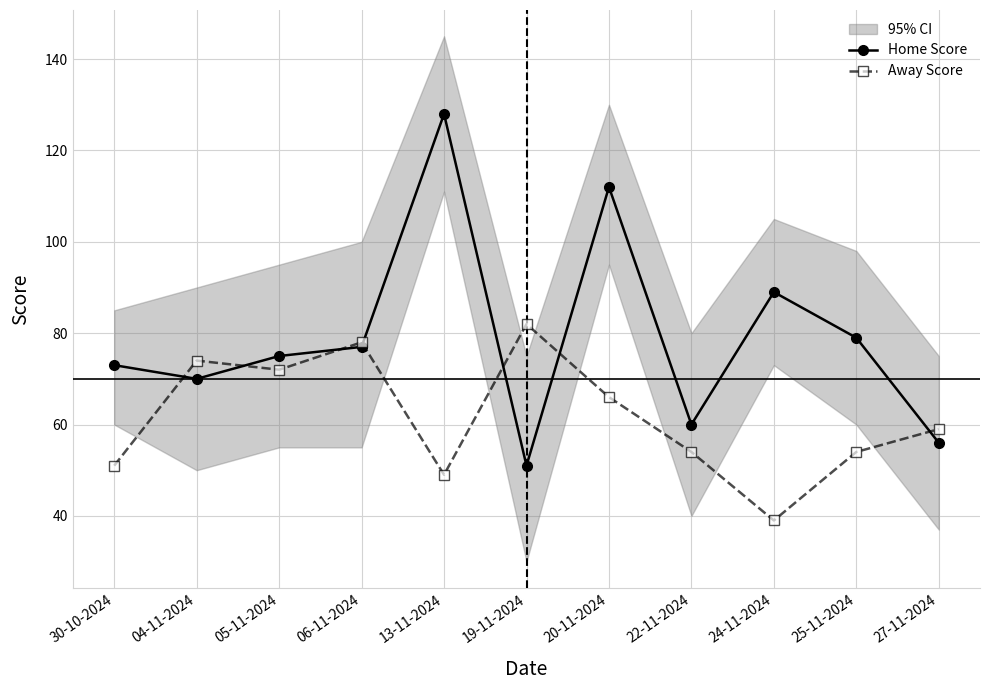

Rank the series by their average value, from highest to lowest.

Home Score, Away Score